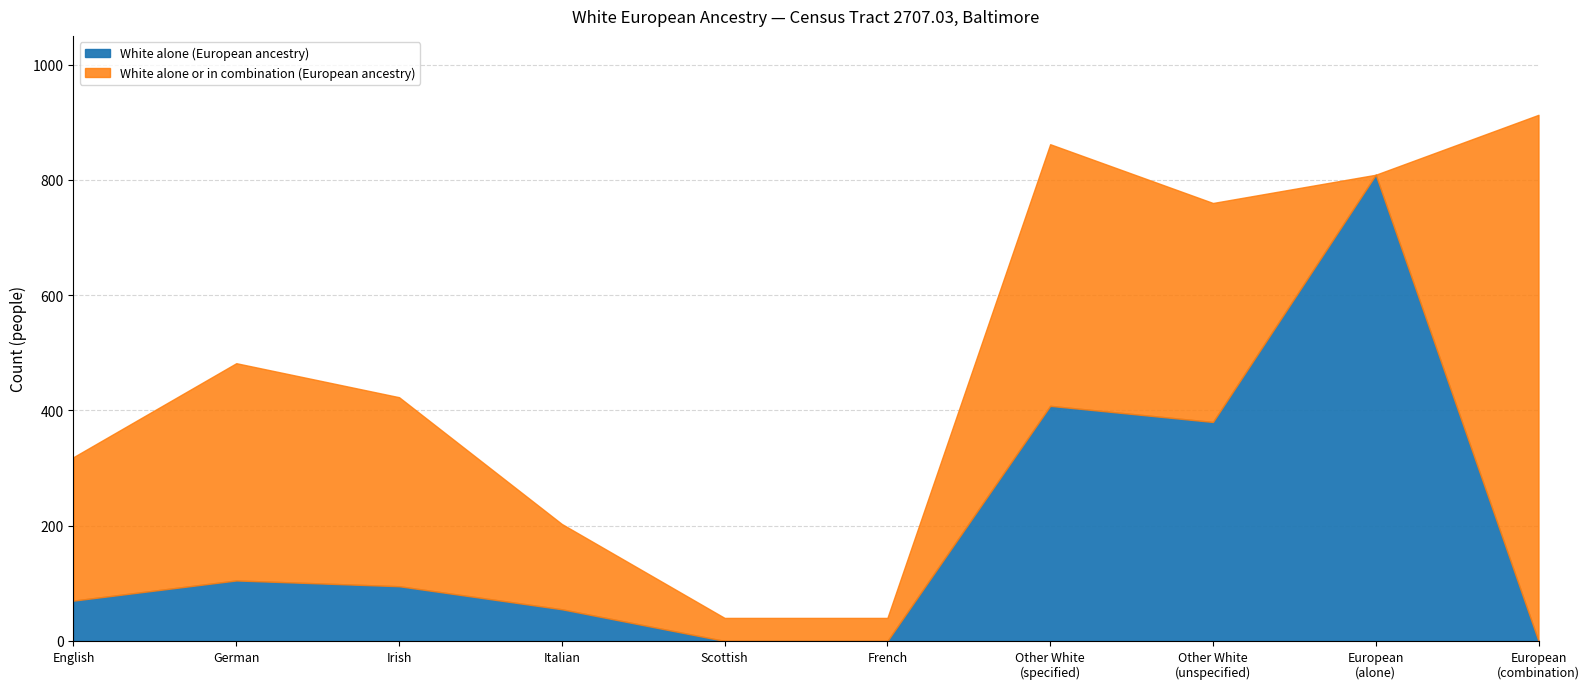

What is the total value across all series at Italian?

203